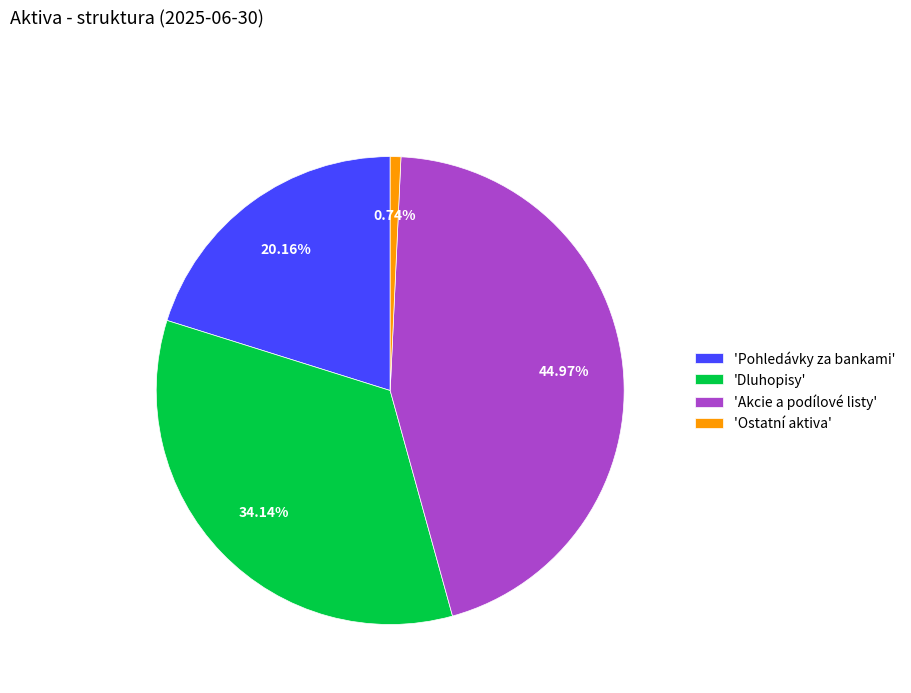

Is there any slice that represents more than half of the pie?

No